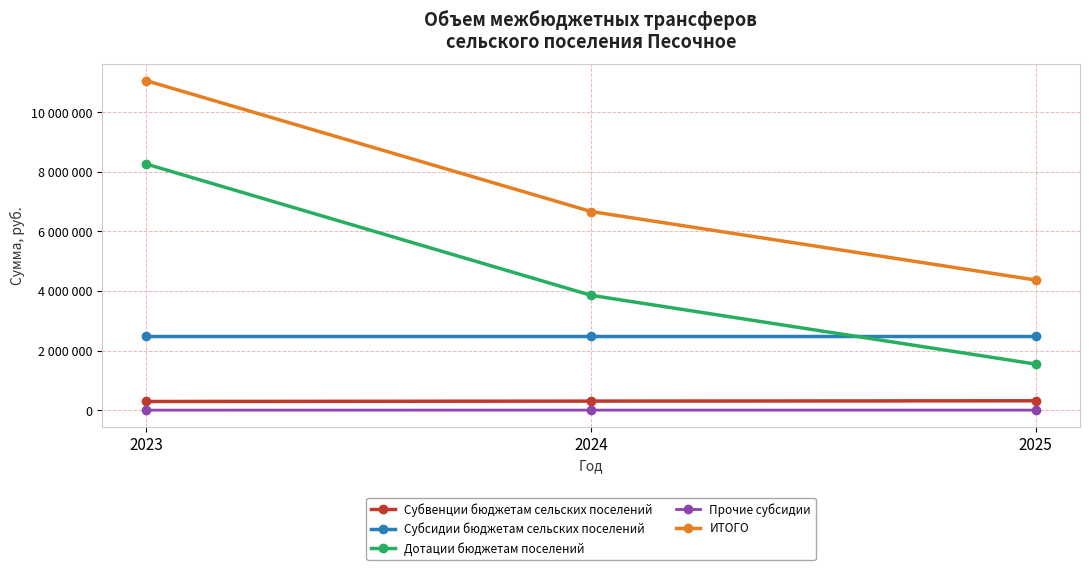

What is the difference between the maximum and minimum values in the ИТОГО series?

6687863